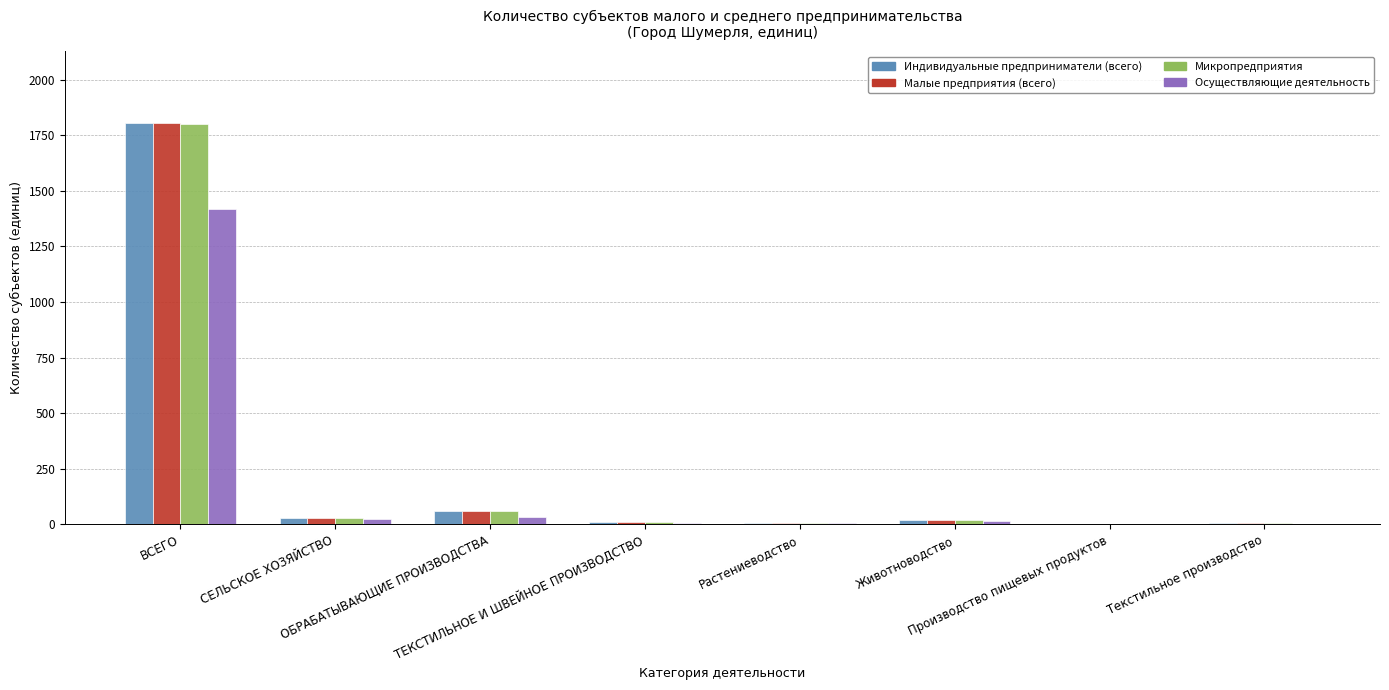

Are the bars grouped side by side (vs. stacked)?

Yes